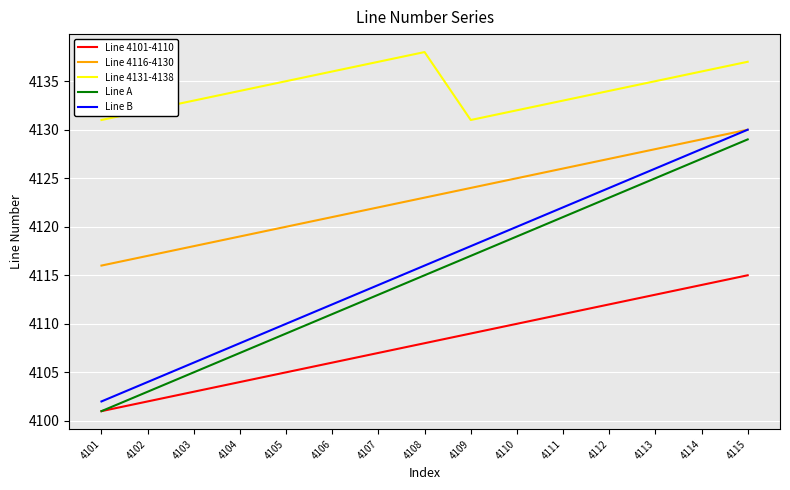

True or false: Line 4116-4130 has more than 1 interior local peaks.

False